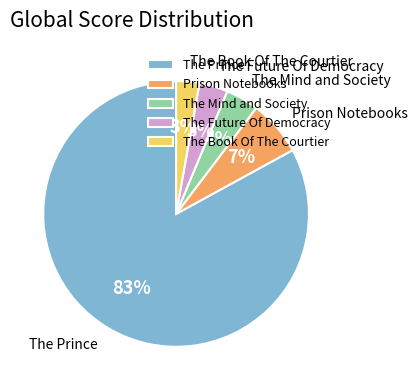

Is it true that The Book Of The Courtier is 3% of the pie?

True